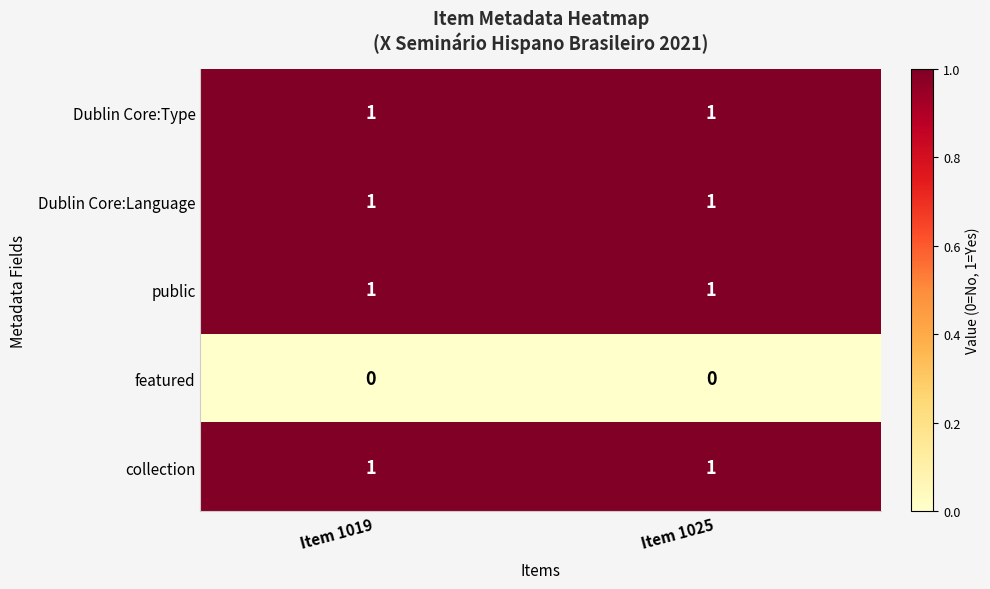

Is the value of featured at Item 1025 greater than the value of Dublin Core:Type at Item 1019?

No